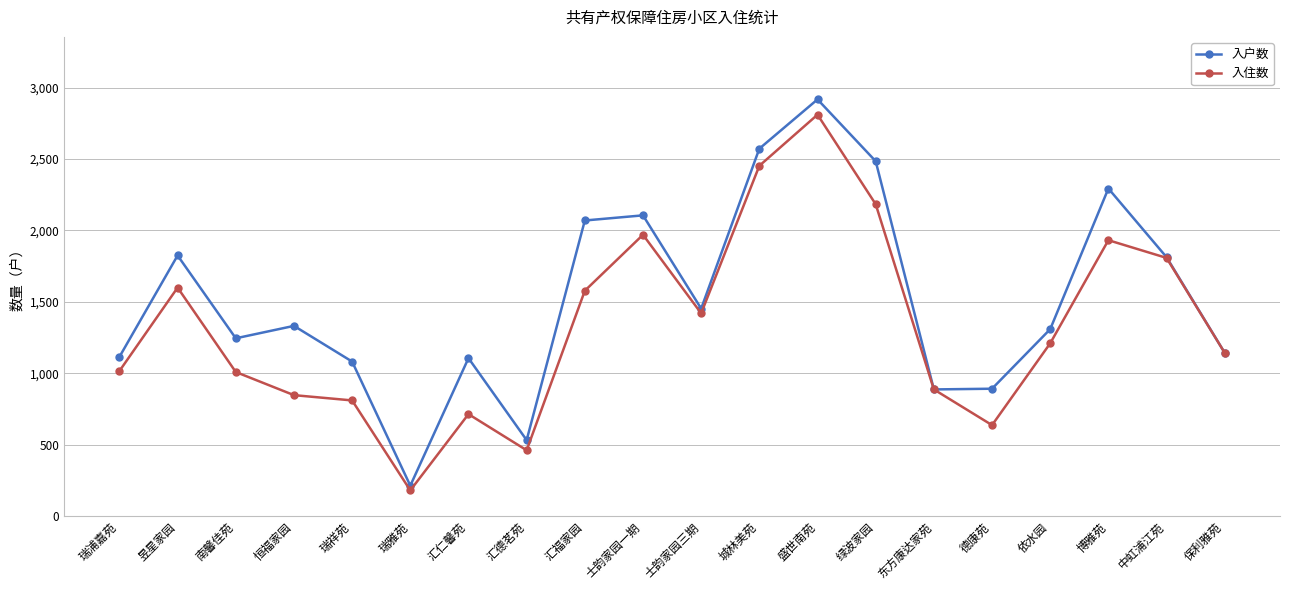

Between 南馨佳苑 and 盛世南苑, which series saw the biggest shift?

入住数